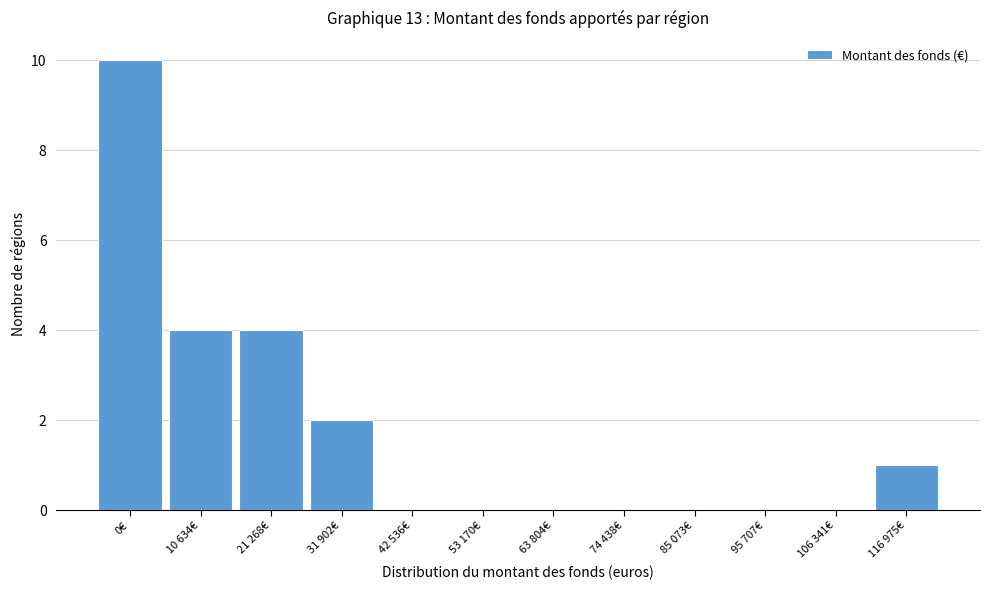

Reading left to right, list all the values displayed in this chart.

0€=10	10 634€=4	21 268€=4	31 902€=2	42 536€=0	53 170€=0	63 804€=0	74 438€=0	85 073€=0	95 707€=0	106 341€=0	116 975€=1